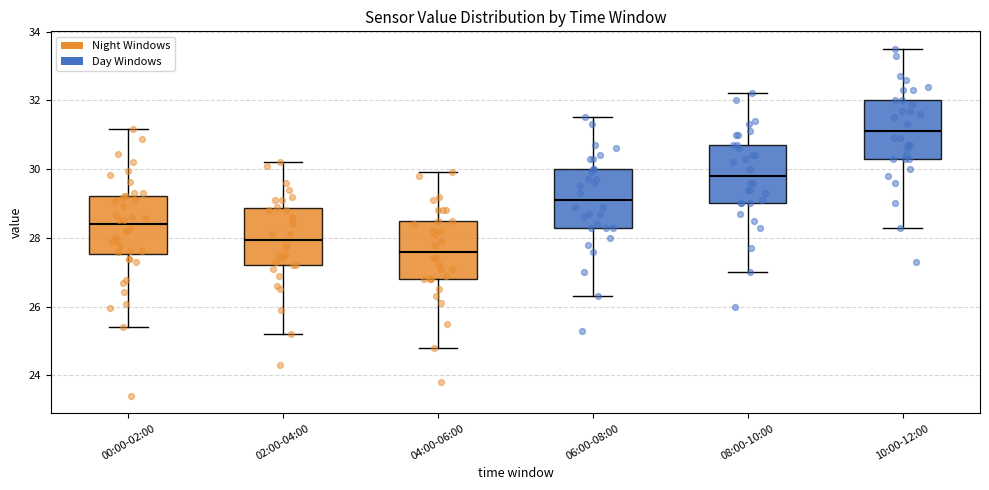

Where does the median line of the box for 02:00-04:00 sit on the y-axis? The values are not printed on the chart, so give them approximately, as read against the axis.

28.0